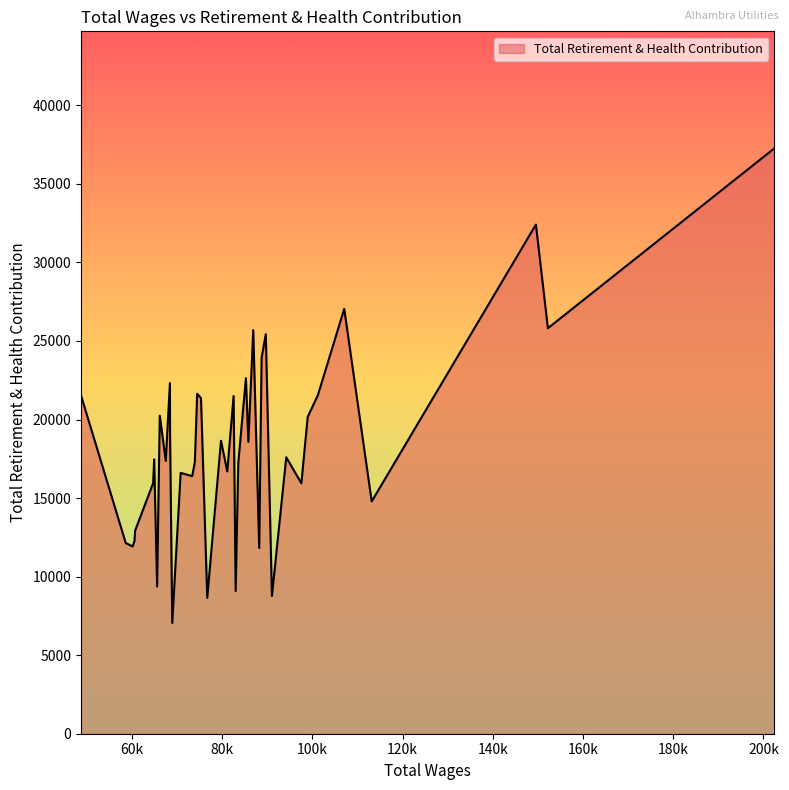

What is the sum of all values?

734209